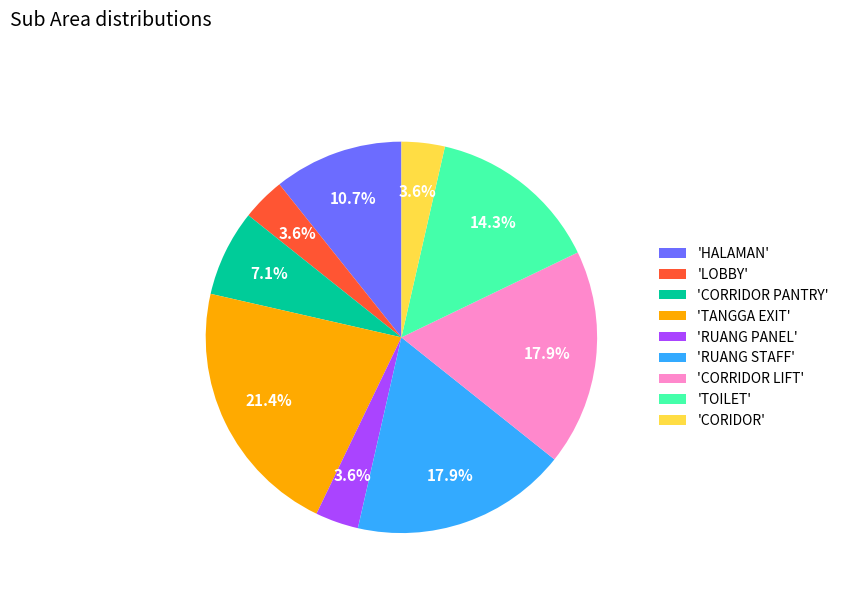

What is the largest slice in the pie chart?

'TANGGA EXIT'